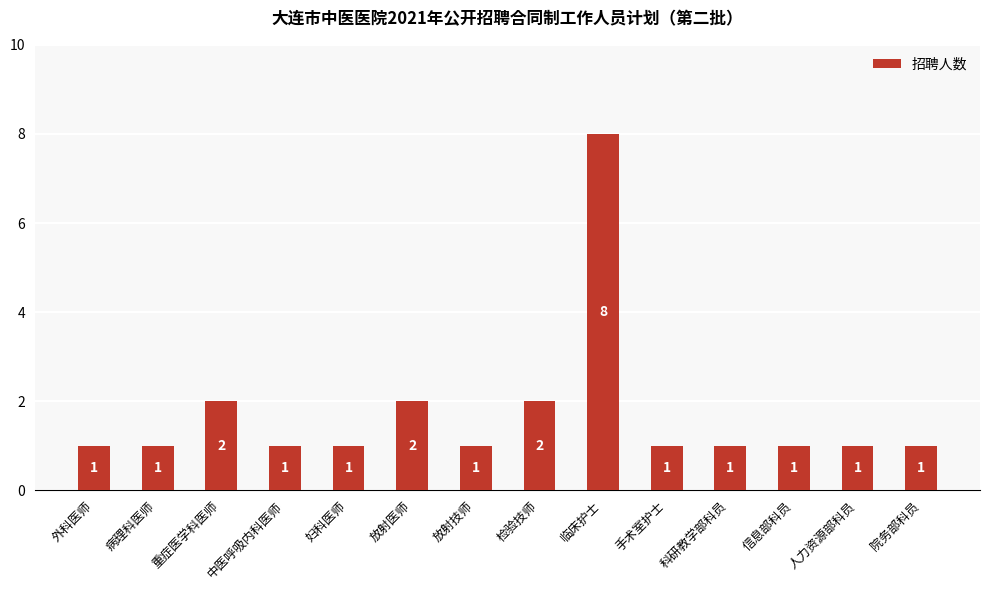

What is the greatest value displayed?

8